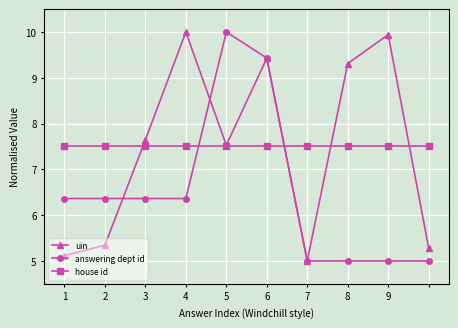

What is the minimum value shown in the chart?

5.0